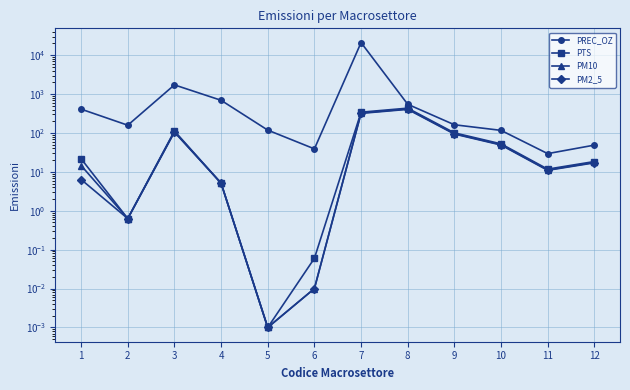

What is the difference between the second highest and minimum values in the PTS series?

342.4